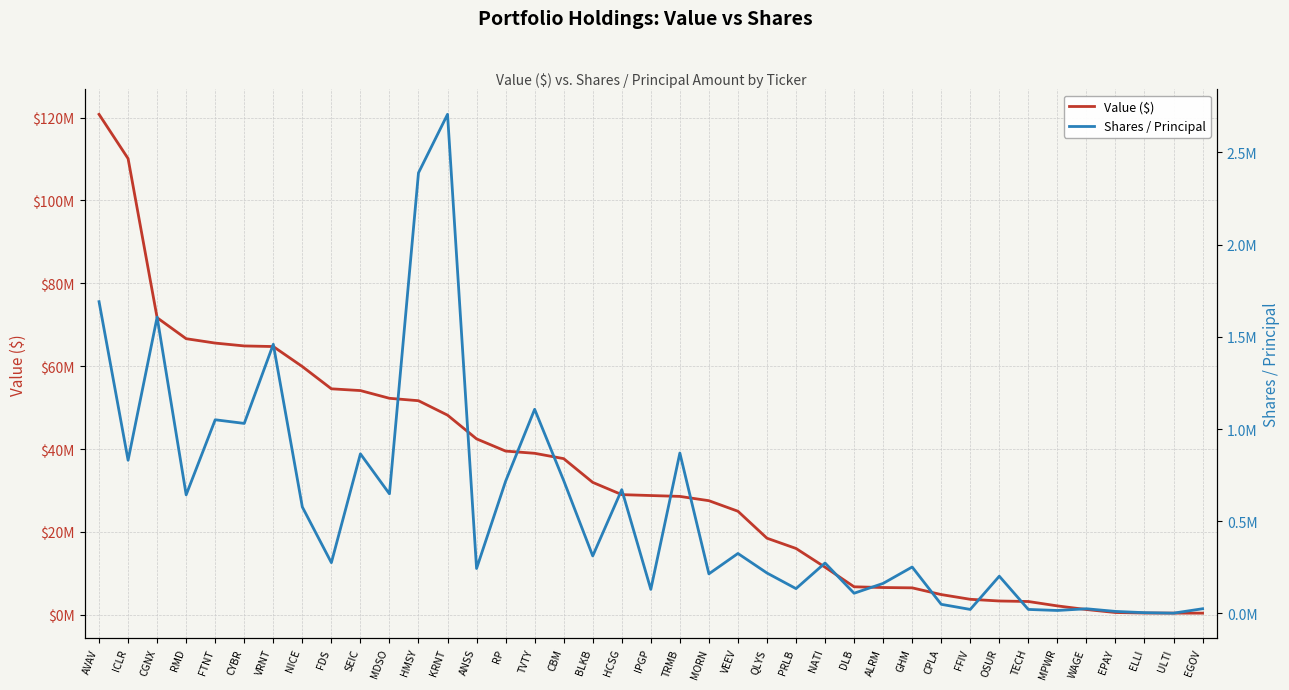

Reading right to left, transcribe all the data shown in this chart.

Value ($): 394000	399000	422000	544000	1264000	2140000	3202000	3325000	3735000	4876000	6498000	6575000	6752000	11478000	16003000	18478000	24987000	27531000	28567000	28777000	28994000	31950000	37681000	38969000	39505000	42449000	48179000	51660000	52244000	54108000	54533000	59904000	64734000	64879000	65569000	66625000	71690000	110094000	120773000
Shares / Principal: 25355	1550	4060	10920	25285	16010	21643	201890	21660	49400	251763	162830	109446	273415	134539	219193	325103	214670	869873	130432	671316	311864	720476	1107071	716961	243709	2706703	2389449	648513	865448	275279	577272	1459609	1030478	1050283	643218	1607036	830707	1690795